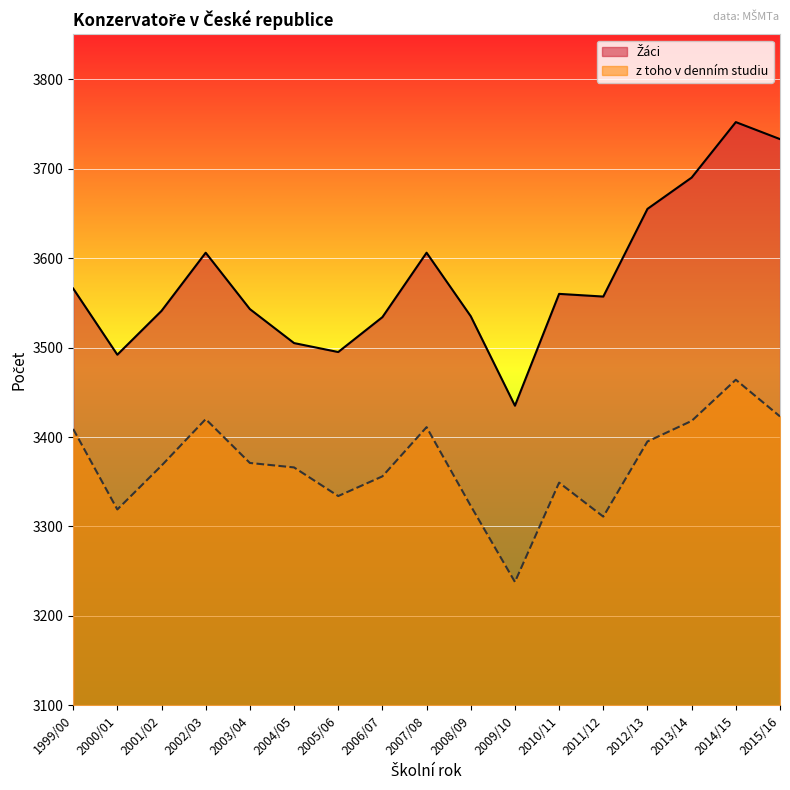

Is it true that z toho v denním studiu equals 3349 at 2010/11?

True